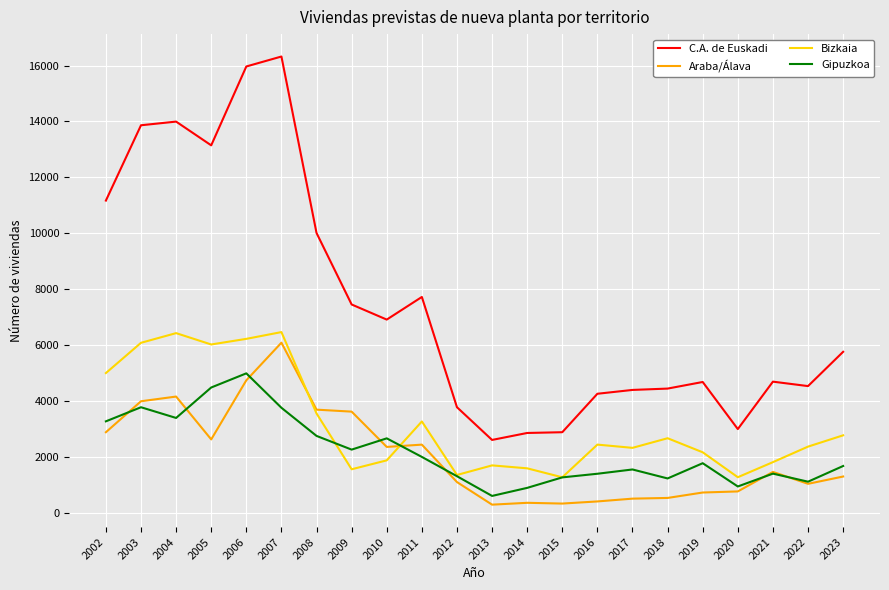

How many values in the Bizkaia series are below 2446?

11